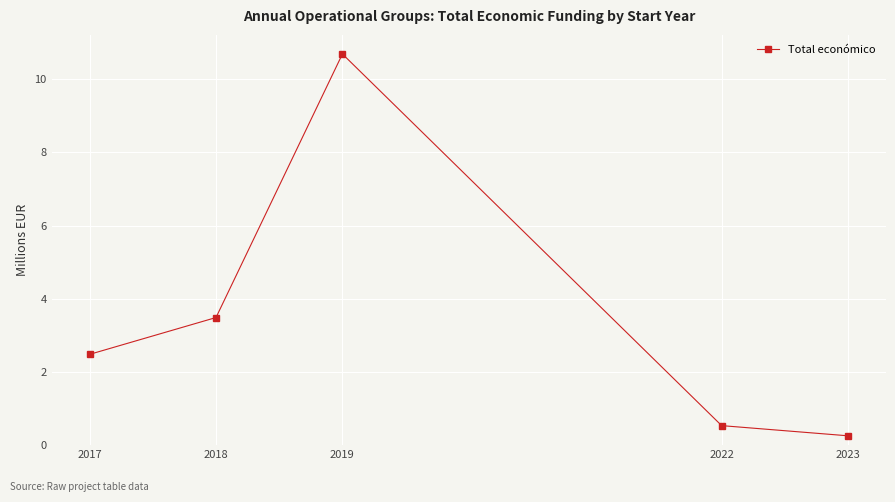

What is the change in value from 2022 to 2023?

-0.3